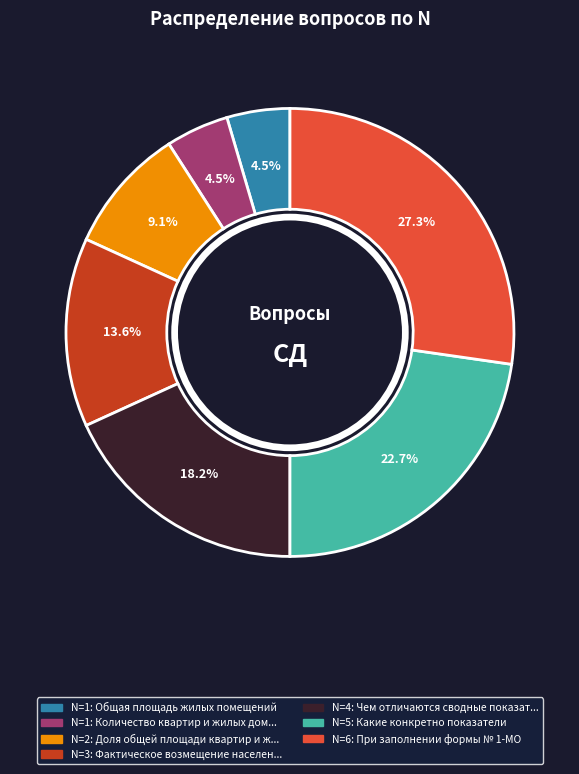

Is there a majority slice in this chart?

No